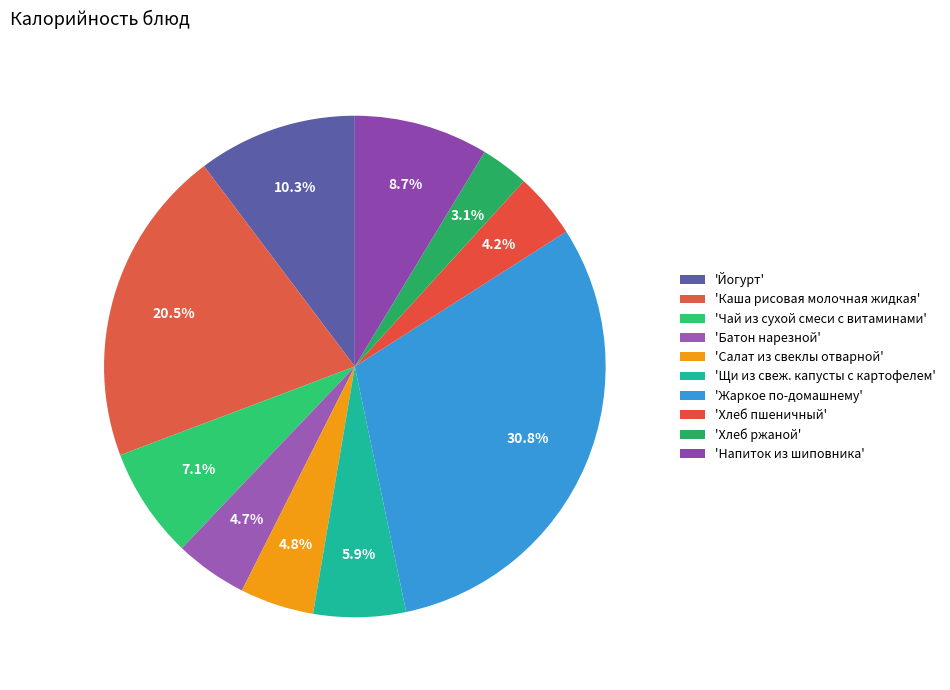

Which slice is the smallest?

Хлеб ржаной